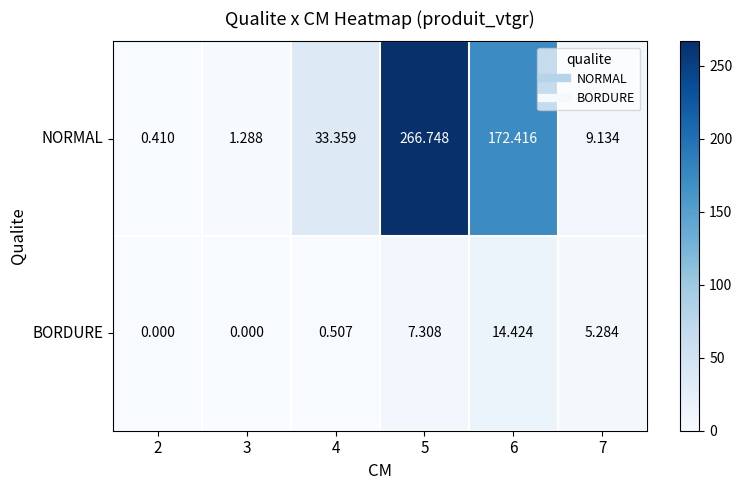

How many distinct data groups are displayed?

2